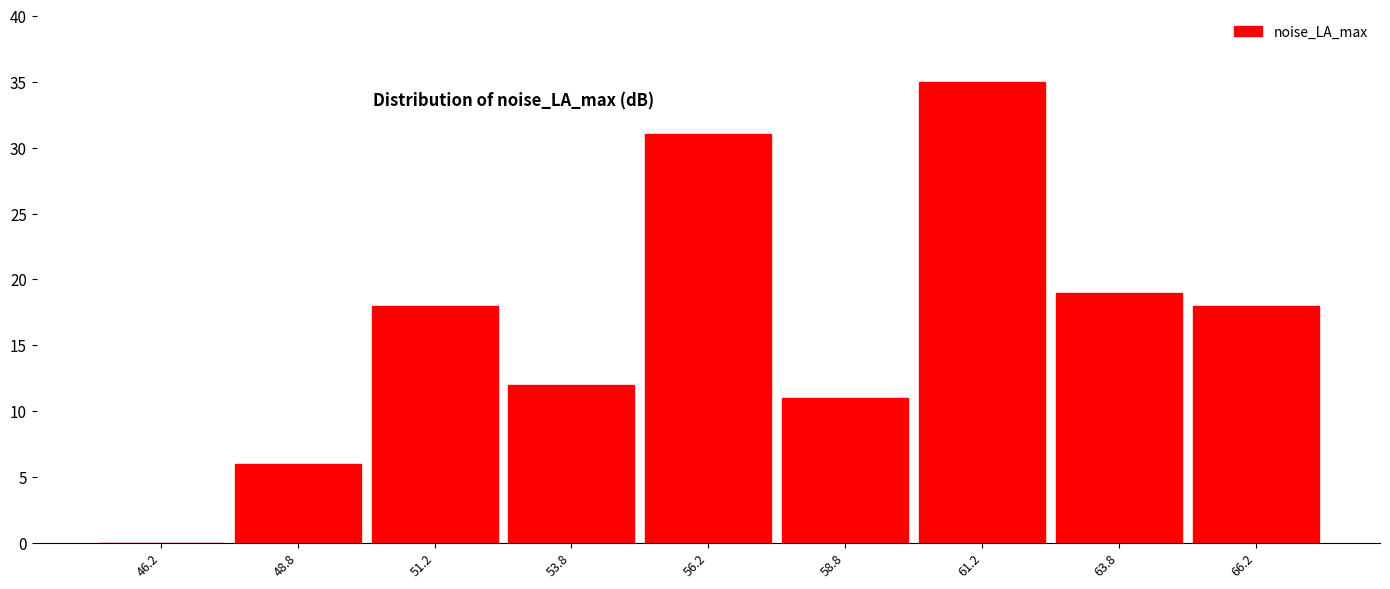

Reading left to right, transcribe this chart: for each bar, give the range it covers on the x-axis and its height. The values are not printed on the chart, so give them approximately, as read against the axis.

45.0 to 47.5: 0
47.5 to 50.0: 6
50.0 to 52.5: 18
52.5 to 55.0: 12
55.0 to 57.5: 31
57.5 to 60.0: 11
60.0 to 62.5: 35
62.5 to 65.0: 19
65.0 to 67.5: 18